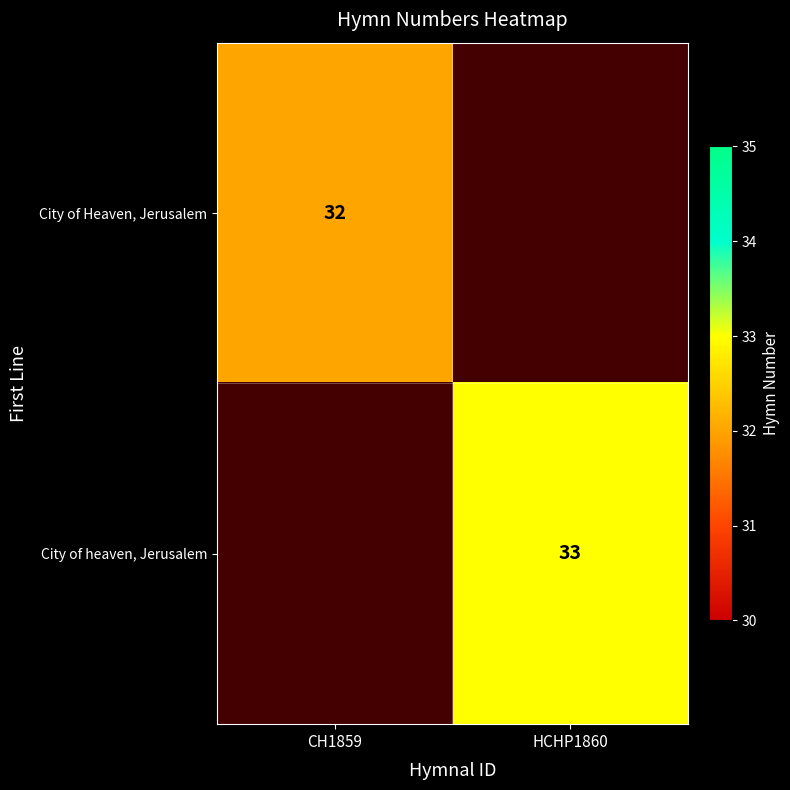

Is it true that City of heaven, Jerusalem equals 33 at HCHP1860?

True